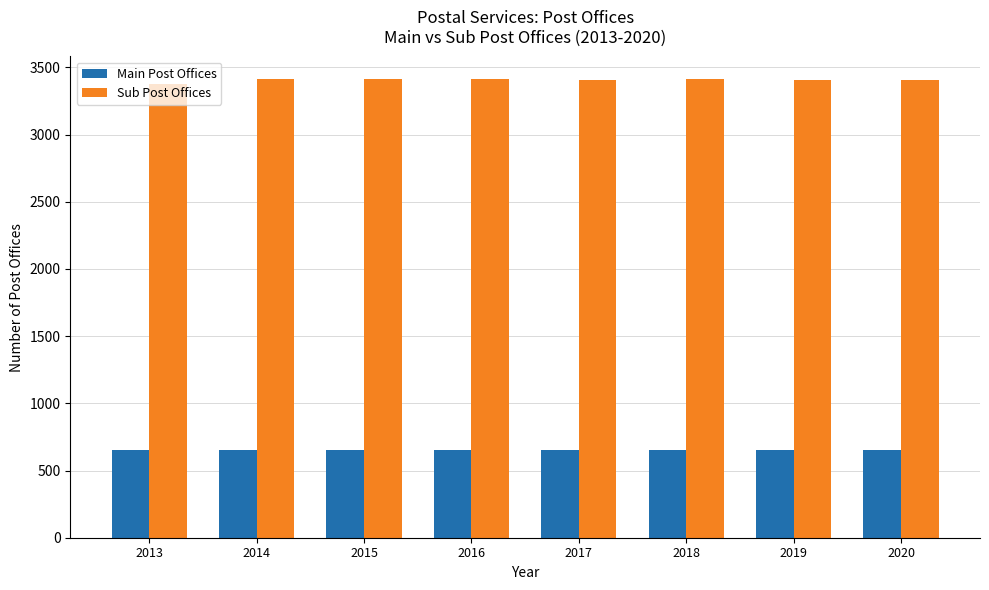

What is the spread (max minus min) of values at 2018?

2757